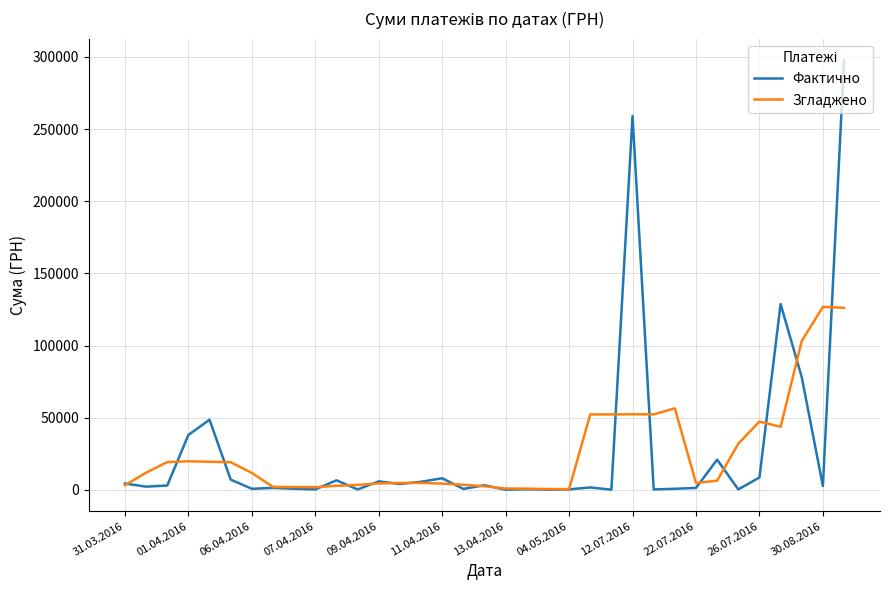

What is the highest value of the Згладжено series?

126847.3